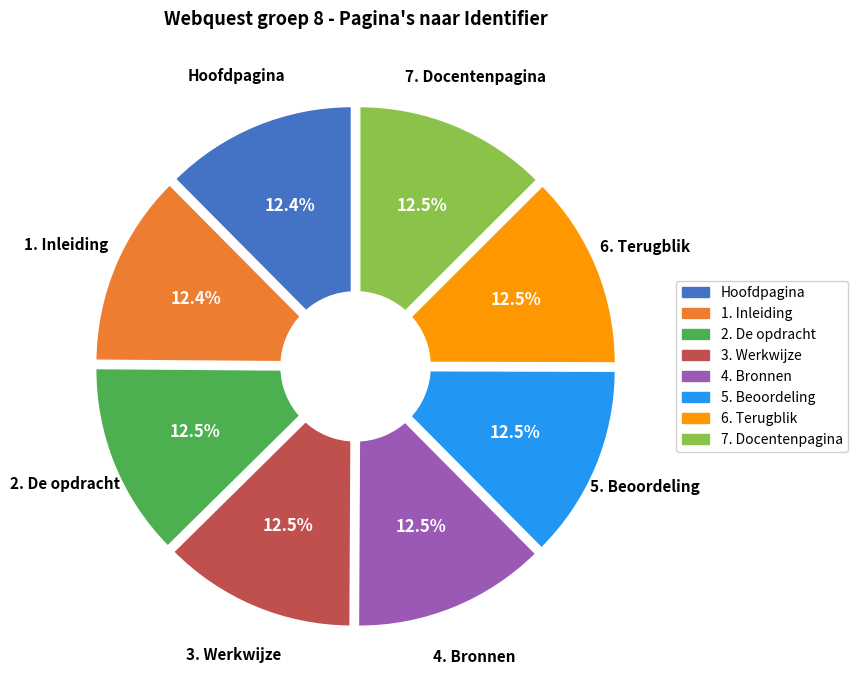

What percentage is the 3. Werkwijze slice, to the nearest percent?

13%